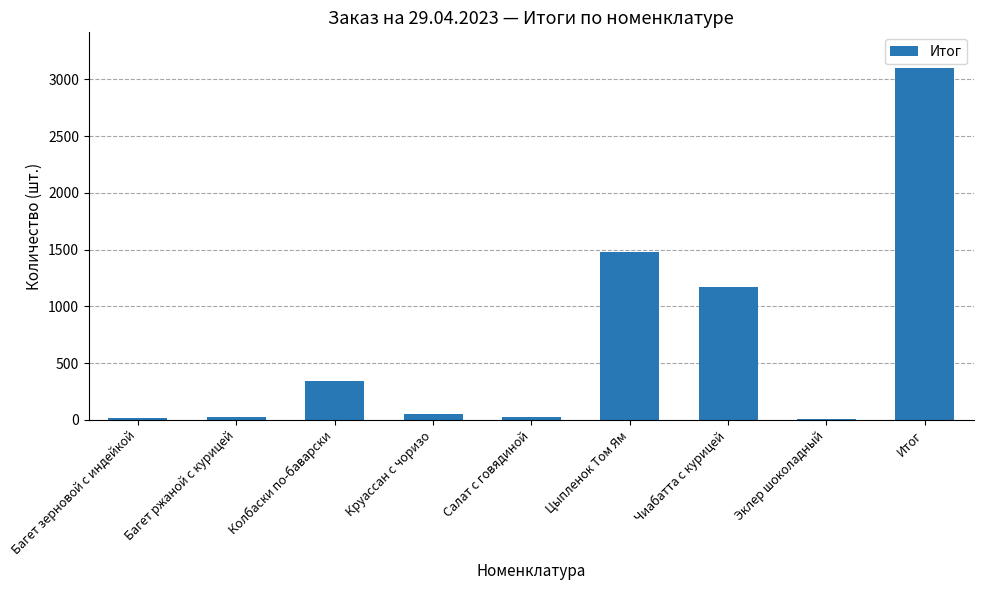

Is it true that the value at Цыпленок Том Ям is 1475?

True